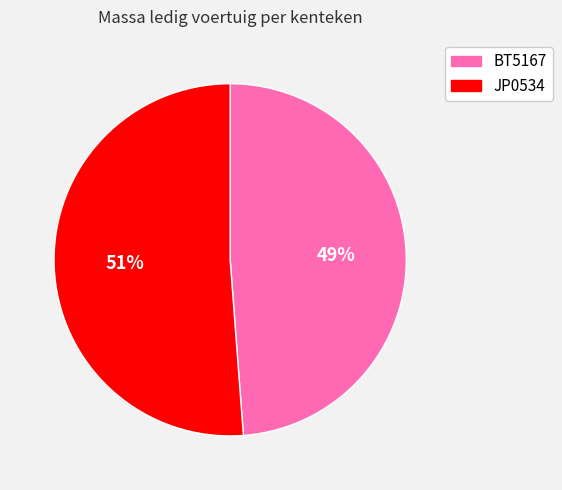

What percentage is the BT5167 slice, to the nearest percent?

49%